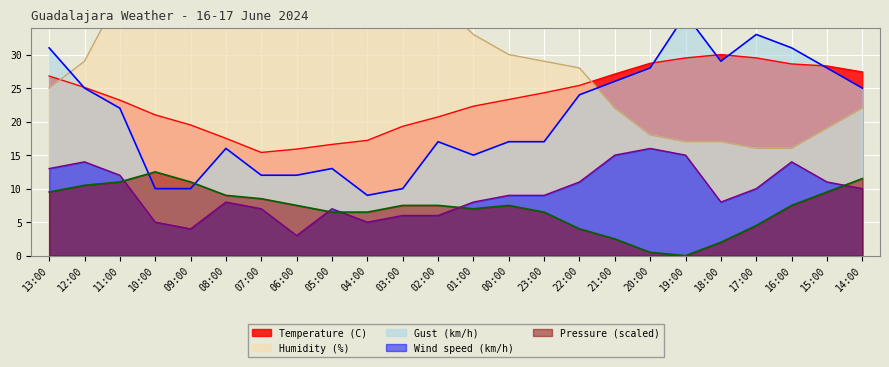

What is the difference between the Wind speed (km/h) values at 17:00 and 18:00?

2.0